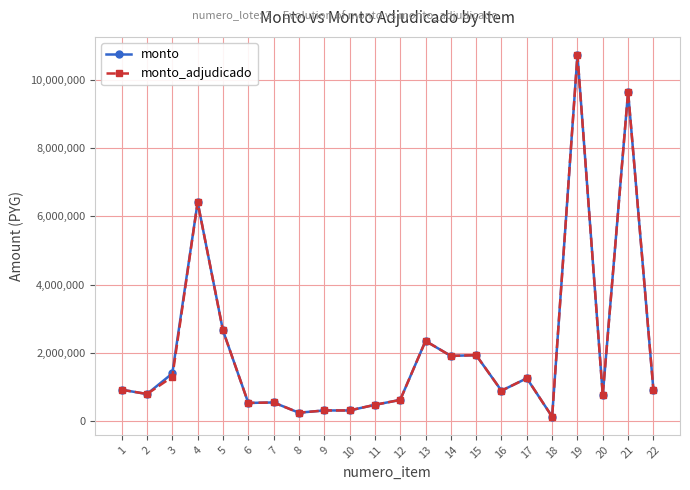

What is the total value across all series at 11?

960936